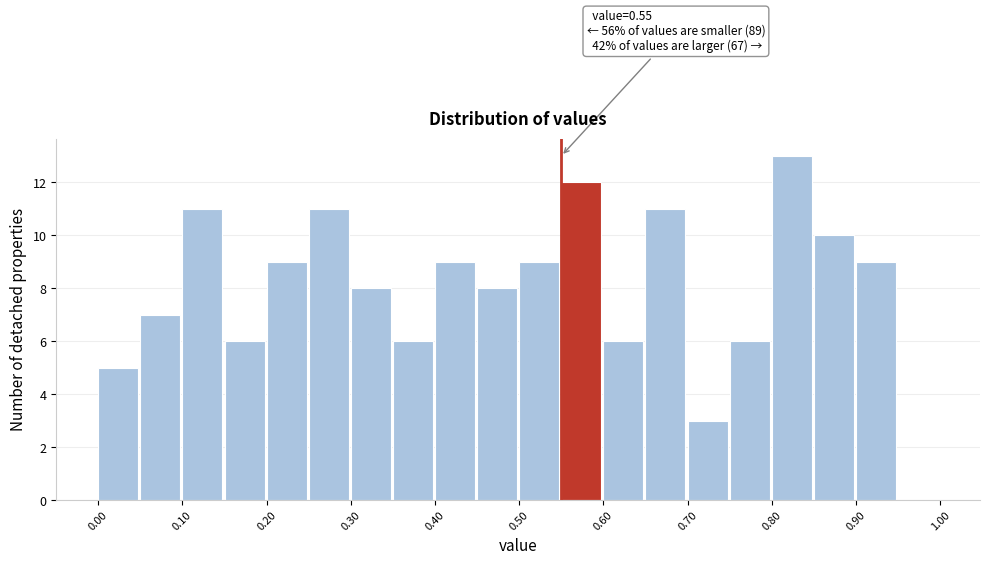

Over which range of the x-axis is the bar tallest?

0.80 to 0.85